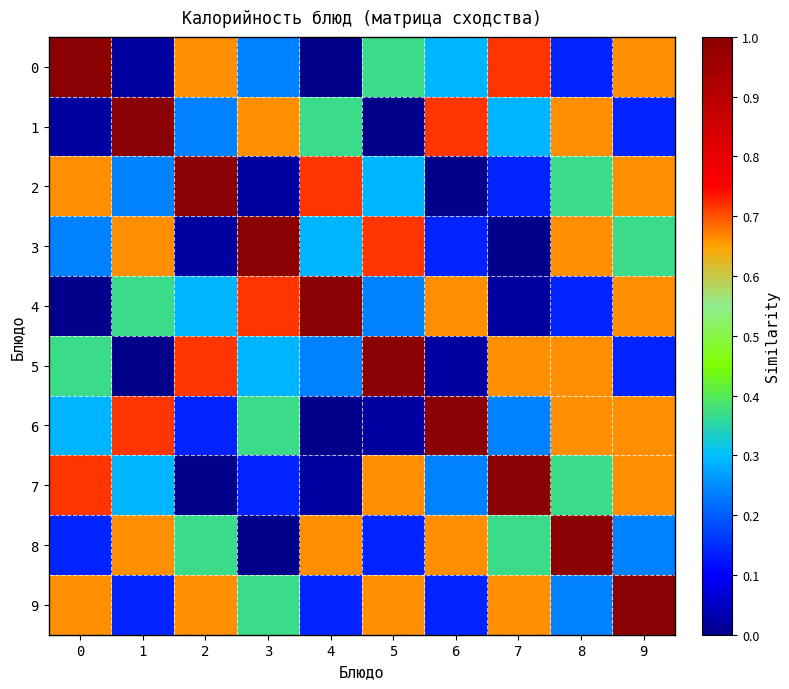

Reading left to right, extract all data points from this chart.

0: 0=1.0	1=0.0	2=0.7	3=0.2	4=0.0	5=0.4	6=0.3	7=0.7	8=0.1	9=0.7
1: 0=0.0	1=1.0	2=0.2	3=0.7	4=0.4	5=0.0	6=0.7	7=0.3	8=0.7	9=0.1
2: 0=0.7	1=0.2	2=1.0	3=0.0	4=0.7	5=0.3	6=0.0	7=0.1	8=0.4	9=0.7
3: 0=0.2	1=0.7	2=0.0	3=1.0	4=0.3	5=0.7	6=0.1	7=0.0	8=0.7	9=0.4
4: 0=0.0	1=0.4	2=0.3	3=0.7	4=1.0	5=0.2	6=0.7	7=0.0	8=0.1	9=0.7
5: 0=0.4	1=0.0	2=0.7	3=0.3	4=0.2	5=1.0	6=0.0	7=0.7	8=0.7	9=0.1
6: 0=0.3	1=0.7	2=0.1	3=0.4	4=0.0	5=0.0	6=1.0	7=0.2	8=0.7	9=0.7
7: 0=0.7	1=0.3	2=0.0	3=0.1	4=0.0	5=0.7	6=0.2	7=1.0	8=0.4	9=0.7
8: 0=0.1	1=0.7	2=0.4	3=0.0	4=0.7	5=0.1	6=0.7	7=0.4	8=1.0	9=0.2
9: 0=0.7	1=0.1	2=0.7	3=0.4	4=0.1	5=0.7	6=0.1	7=0.7	8=0.2	9=1.0